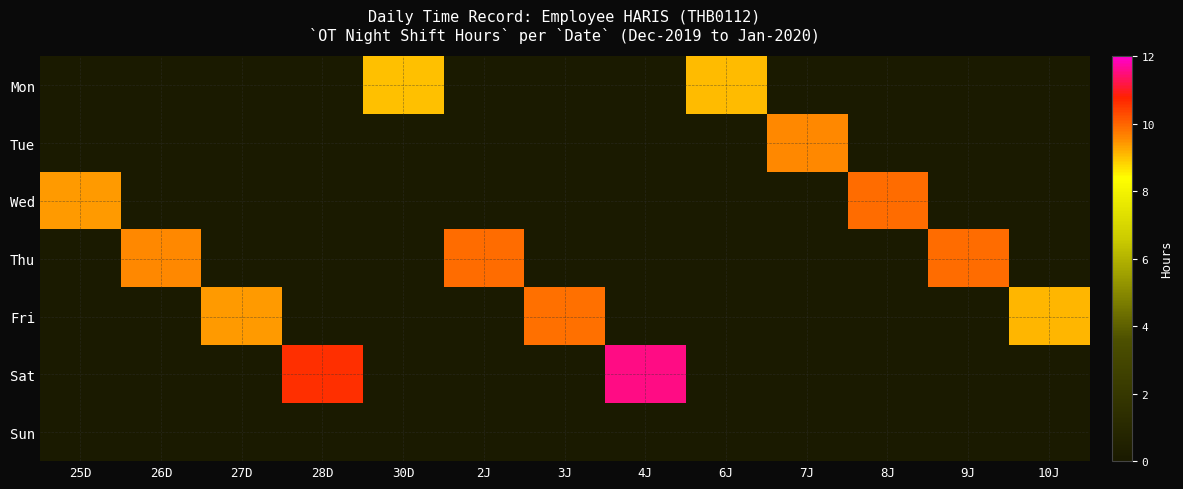

Which series has the widest spread of values?

Sat